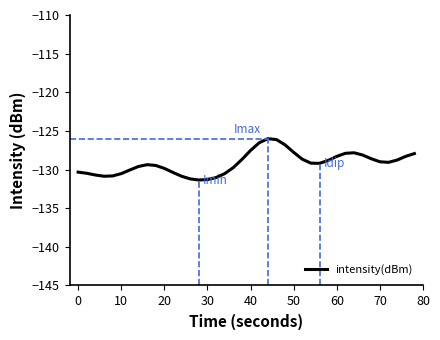

What is the minimum value shown in the chart?

-131.4